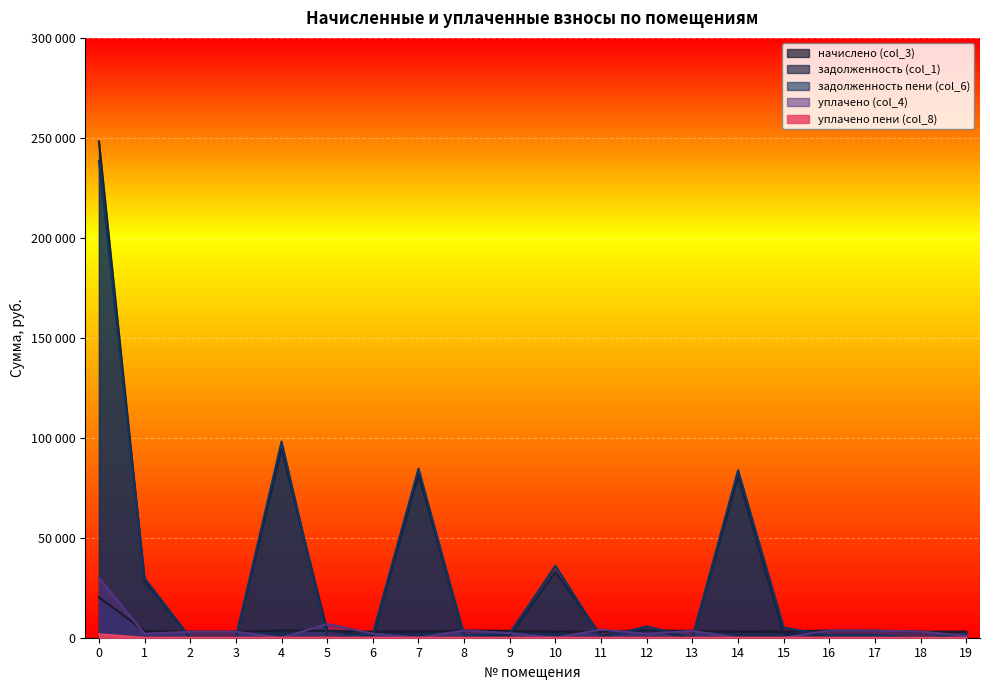

What is the average value of the уплачено (col_4) series?

3675.2